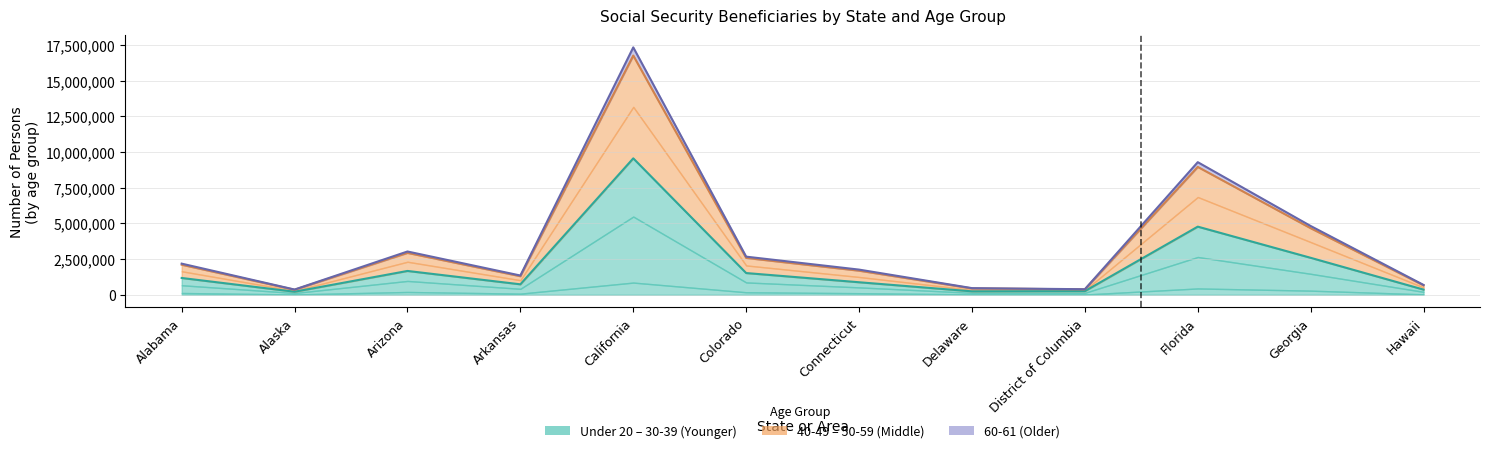

What is the label of the 5th point from the left?

California